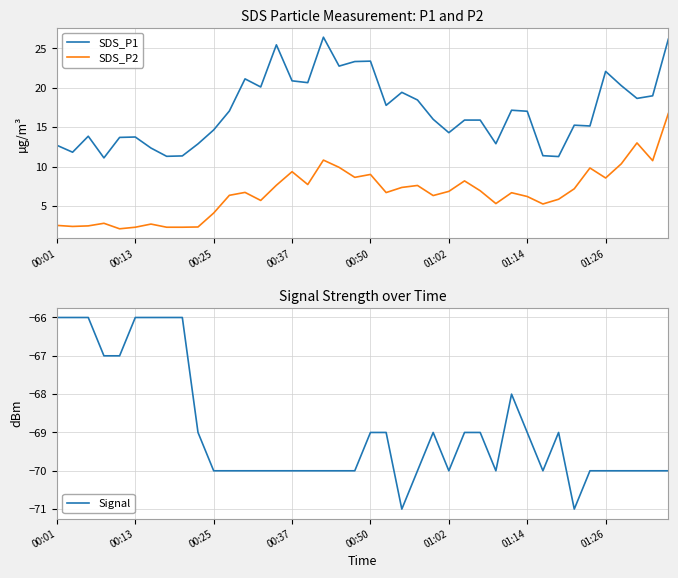

The SDS_P2 series shows 2.5 at 00:01. True or false?

True